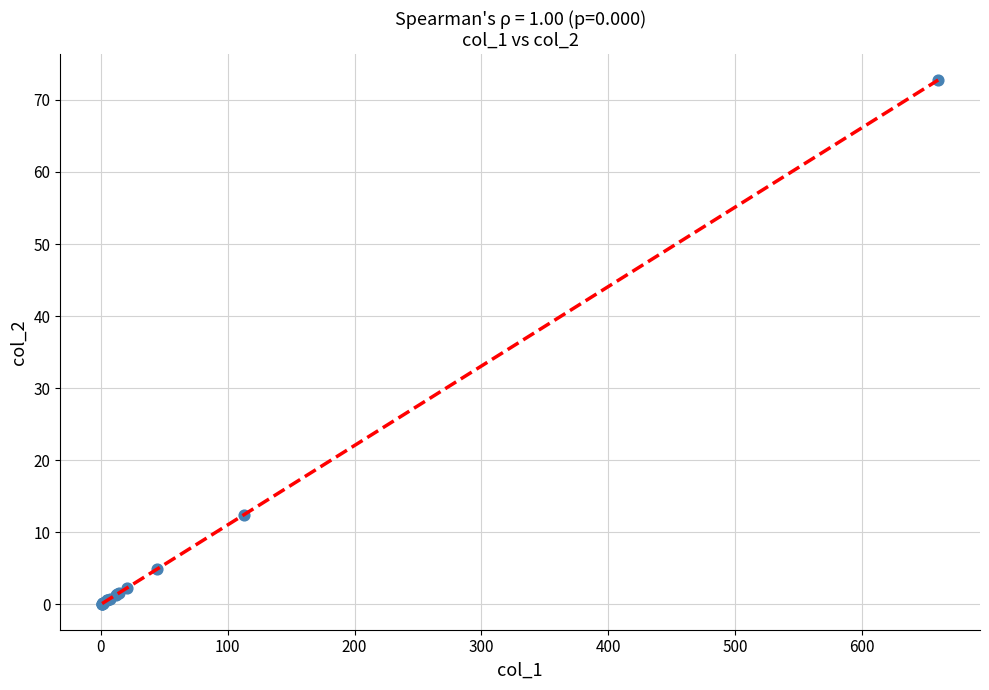

What Y value in the scatter plot is closest to 36?

12.5